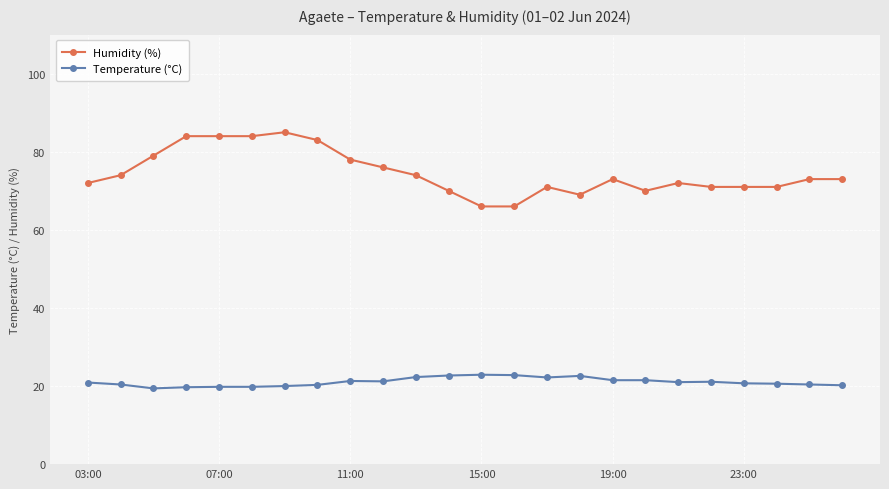

True or false: Humidity (%) has more than 1 points higher than both neighbors.

True